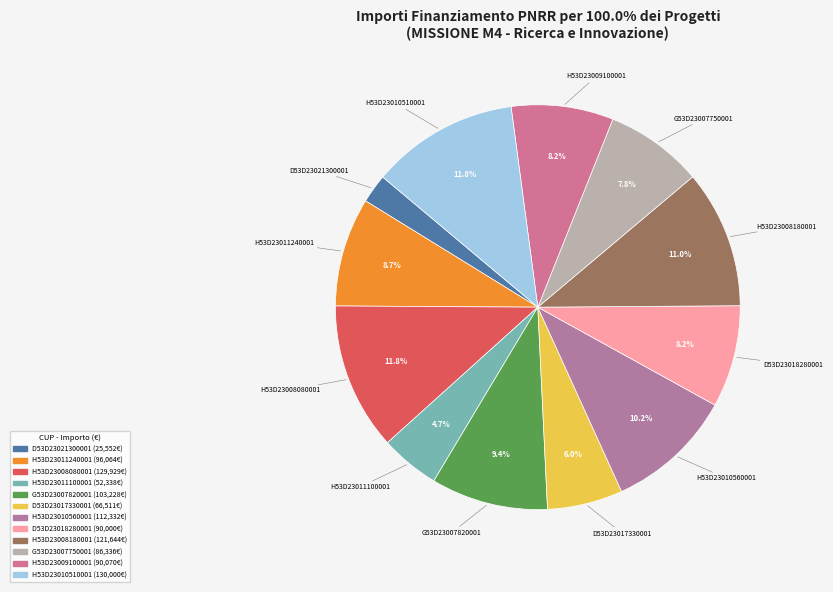

How many slices are in this pie chart?

12